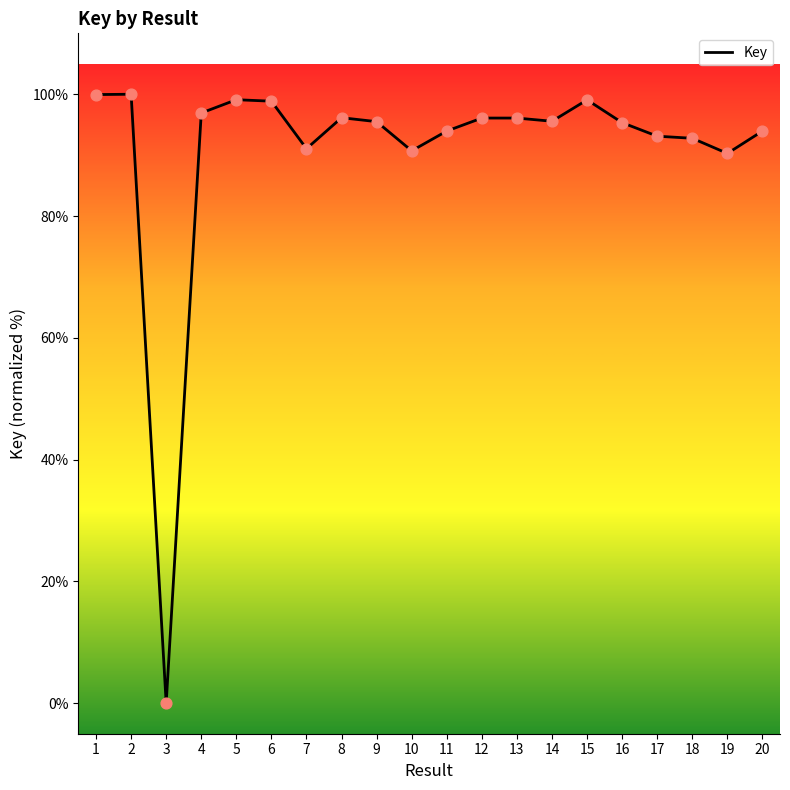

Approximately how many times larger is the value at 12 compared to 4?

1.0